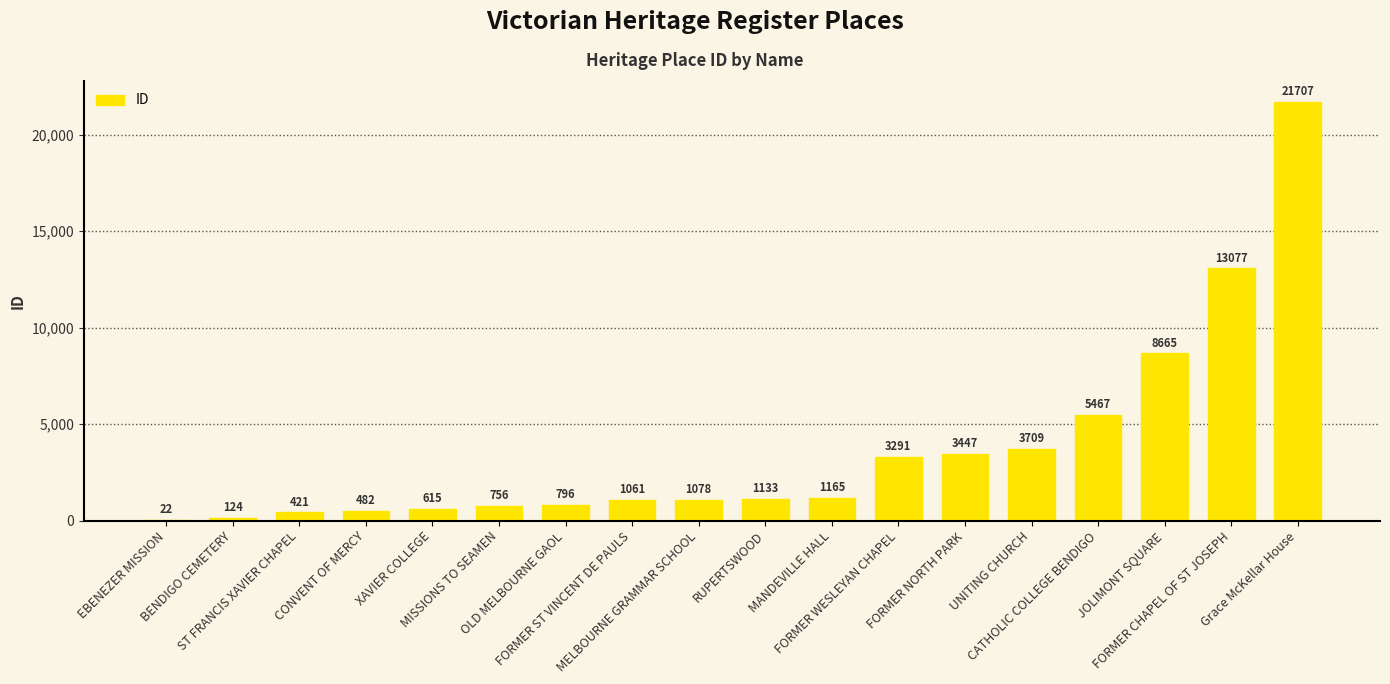

What is the greatest value displayed?

21707